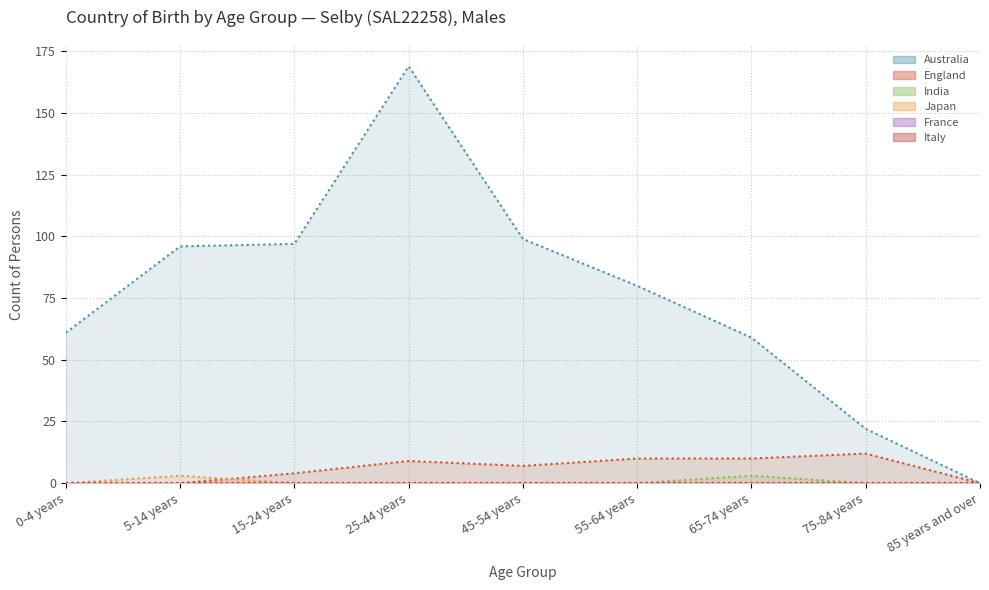

In Australia, how many points are higher than both neighbors (excluding endpoints)?

1